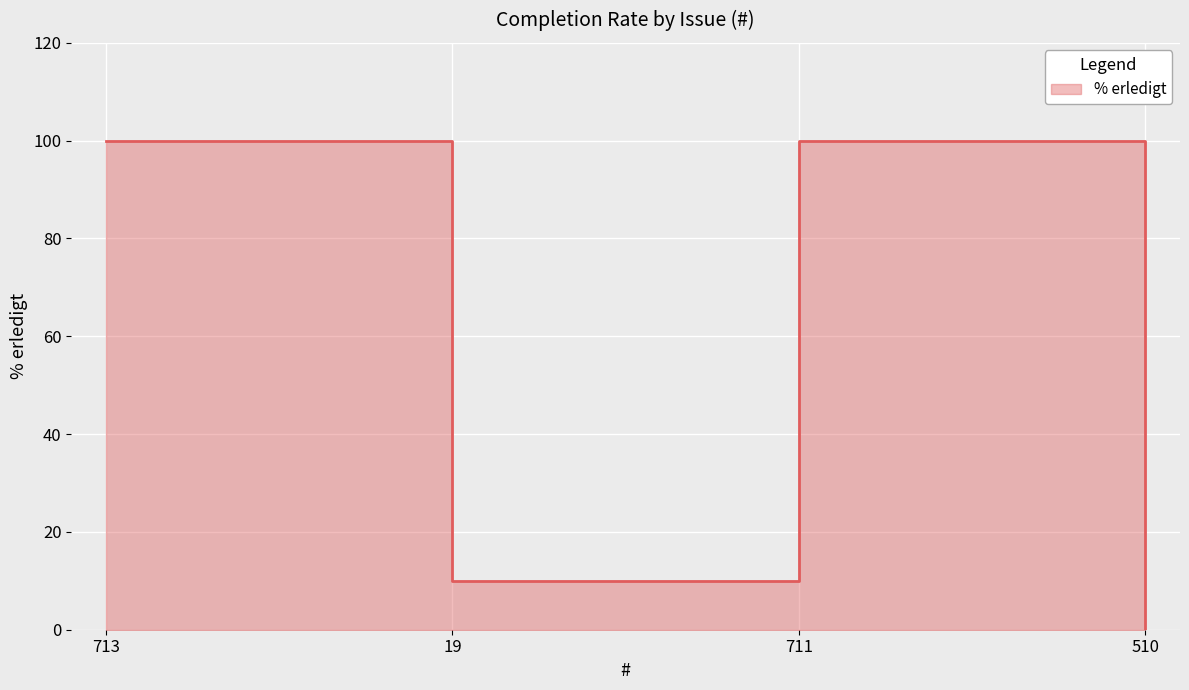

List the labels in order of value, largest first.

713, 711, 19, 510